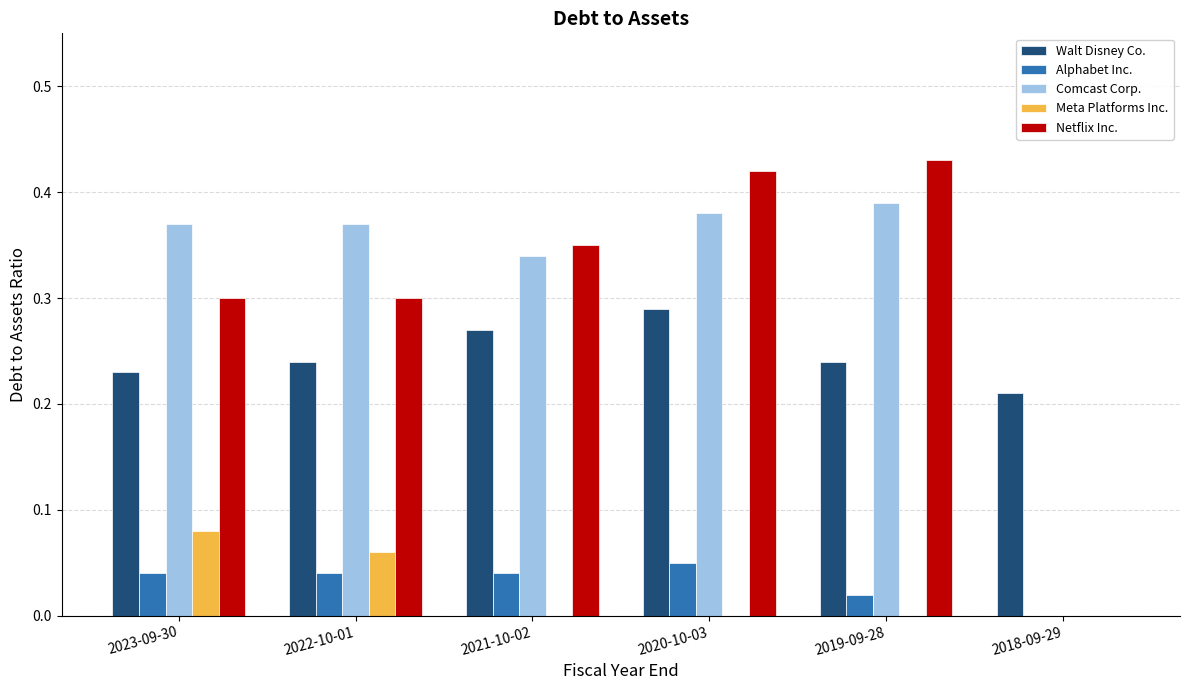

The Netflix Inc. series shows 0.6 at 2021-10-02. True or false?

False